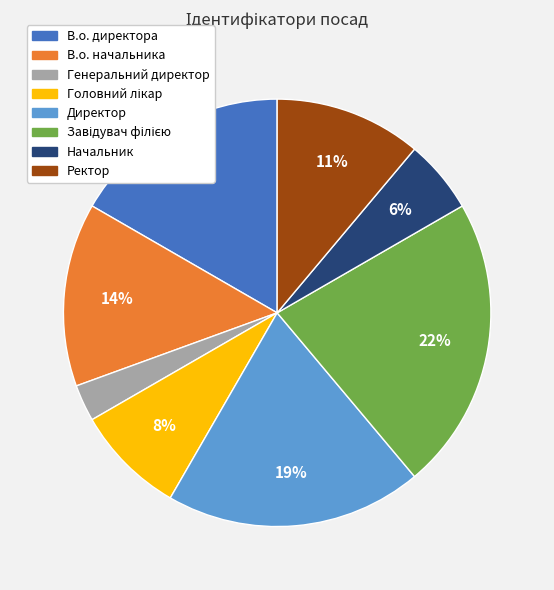

Which slice is the smallest?

Генеральний директор